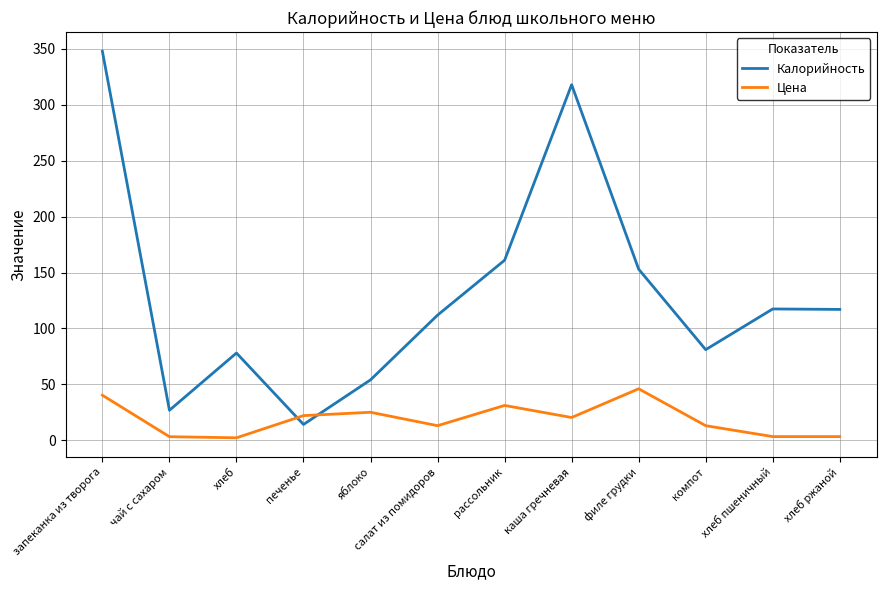

What position from the left is компот?

10